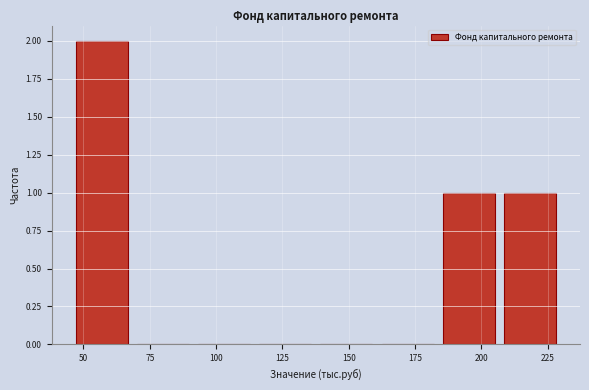

Which range on the x-axis has the tallest bar?

45 to 70